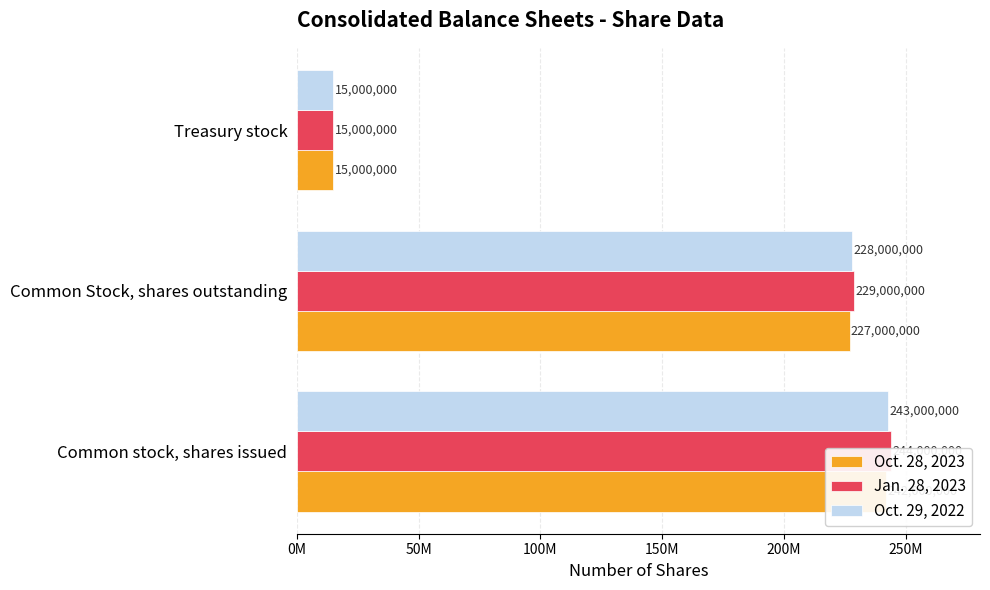

What is the spread (max minus min) of values at Common stock, shares issued?

2000000